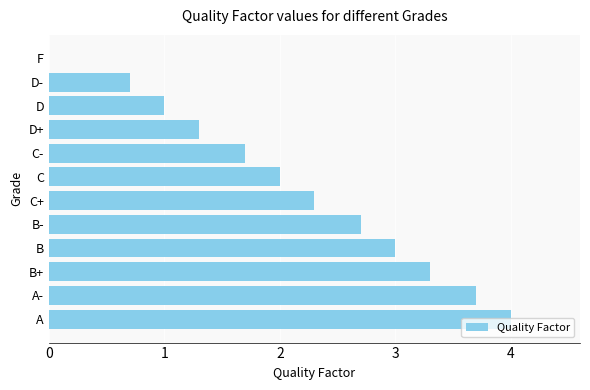

Is it true that the value at A- is 6.5?

False